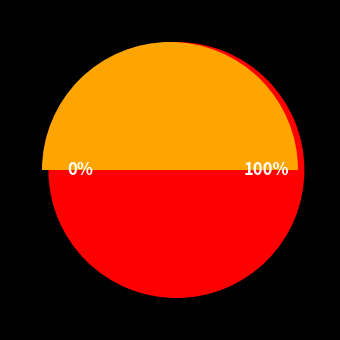

Rank the categories by value from highest to lowest.

197759, 197762